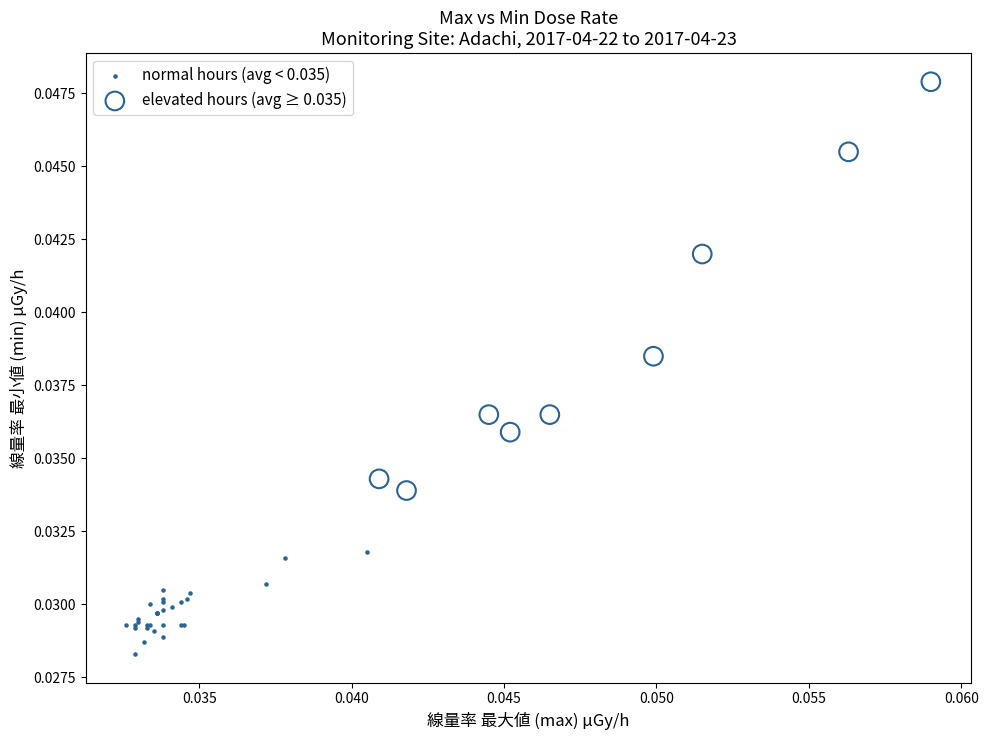

Which series reaches the minimum Y coordinate?

normal hours (avg < 0.035)